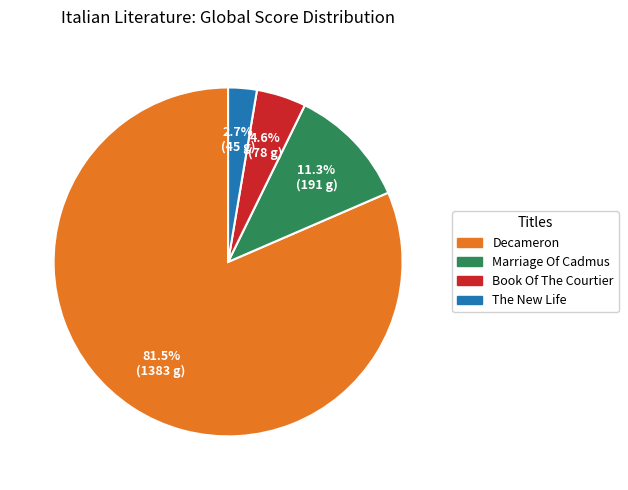

Which has a higher value, Marriage Of Cadmus or Decameron?

Decameron